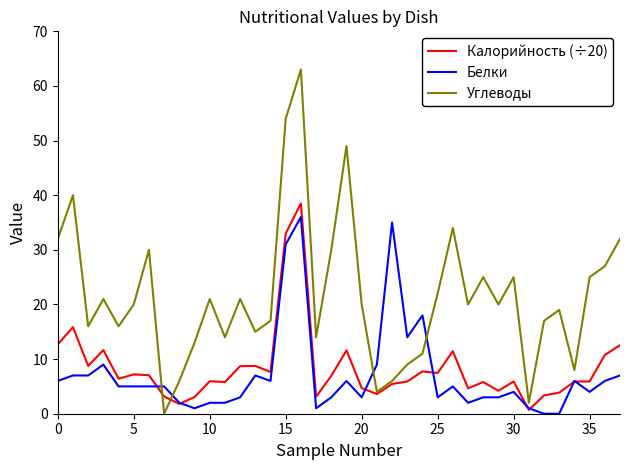

Which series has the largest total across all categories?

Углеводы